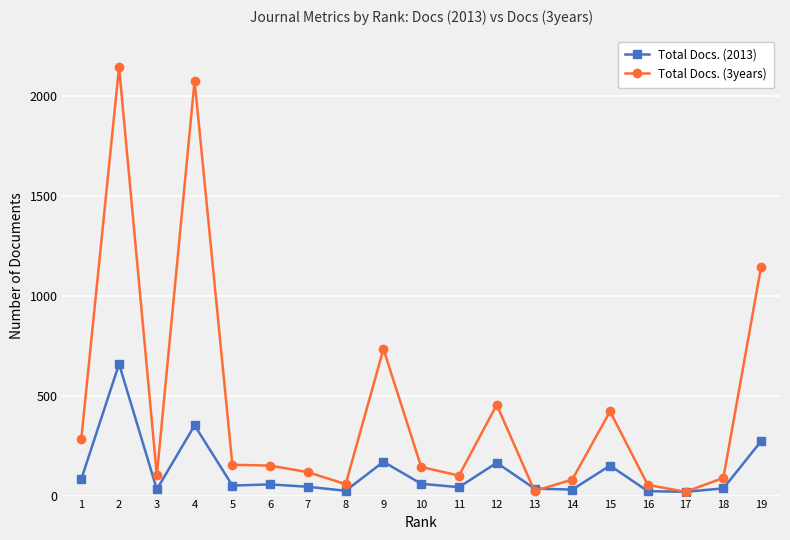

What is the maximum value shown in the chart?

2143